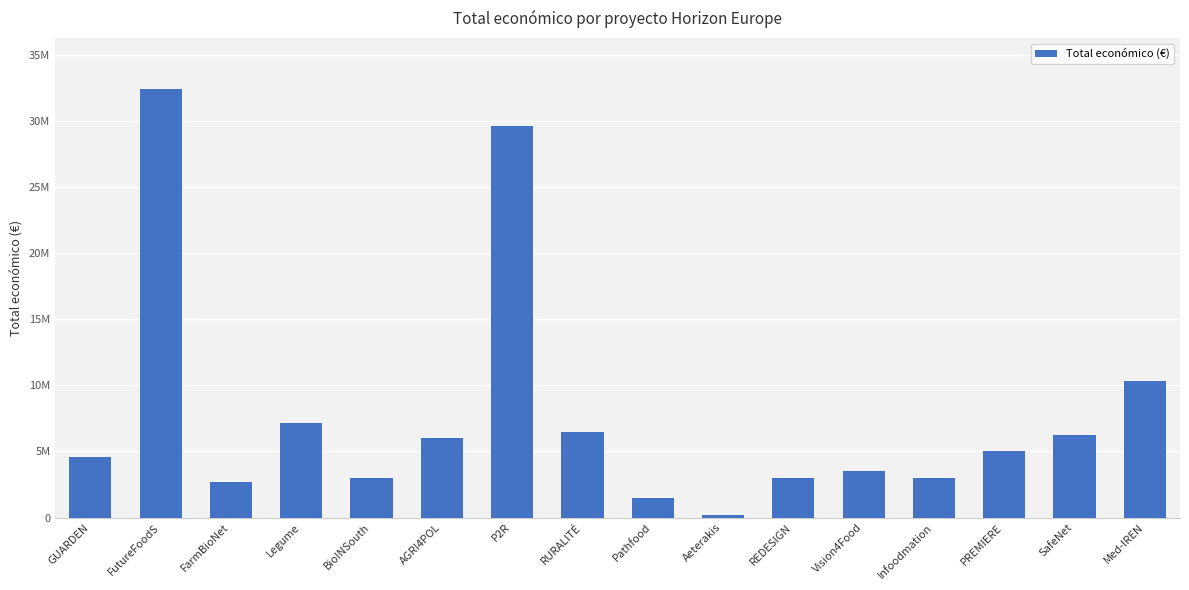

What is the label of the 12th bar from the left?

Vision4Food